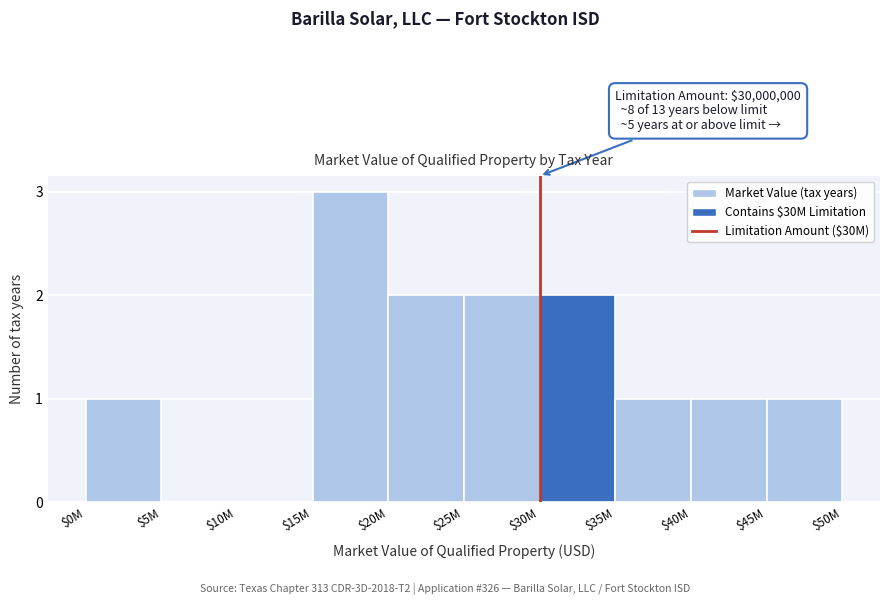

Which label corresponds to the largest value in the chart?

$15M